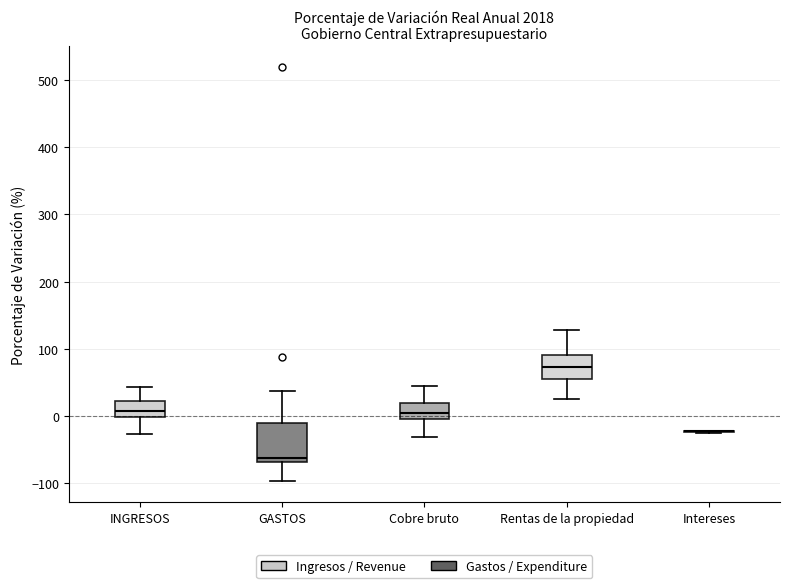

Reading left to right, transcribe this box plot: for each box, give where its median line is, the range the box spans, and where its two whiskers end, as read against the y-axis. The values are not printed on the chart, so give them approximately, as read against the axis.

INGRESOS: median 10, box 0 to 20, whiskers -30 to 40
GASTOS: median -60, box -70 to -10, whiskers -100 to 40
Cobre bruto: median 0 (inside the box), box 0 to 20, whiskers -30 to 40
Rentas de la propiedad: median 70, box 50 to 90, whiskers 20 to 130
Intereses: box collapsed to a line at -20, whiskers -30 to -20